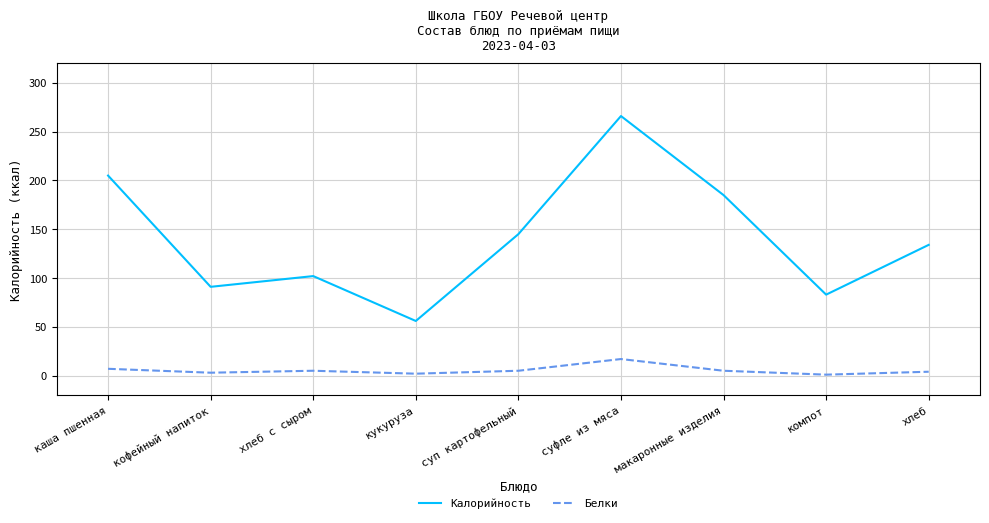

At компот, list the series in order from smallest to largest.

Белки, Калорийность